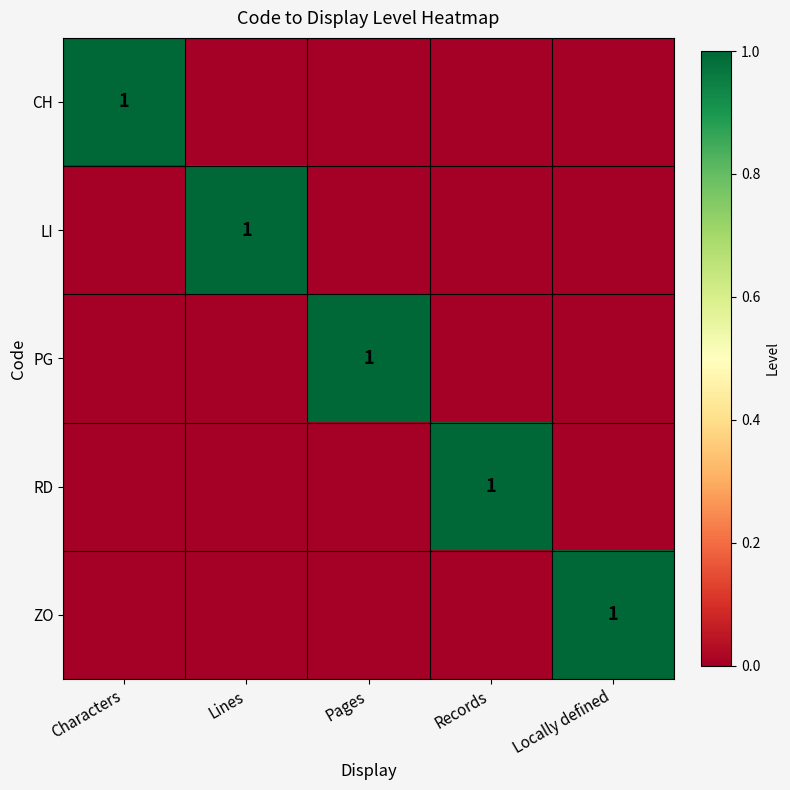

The value of ZO at Locally defined is 1. True or false?

True